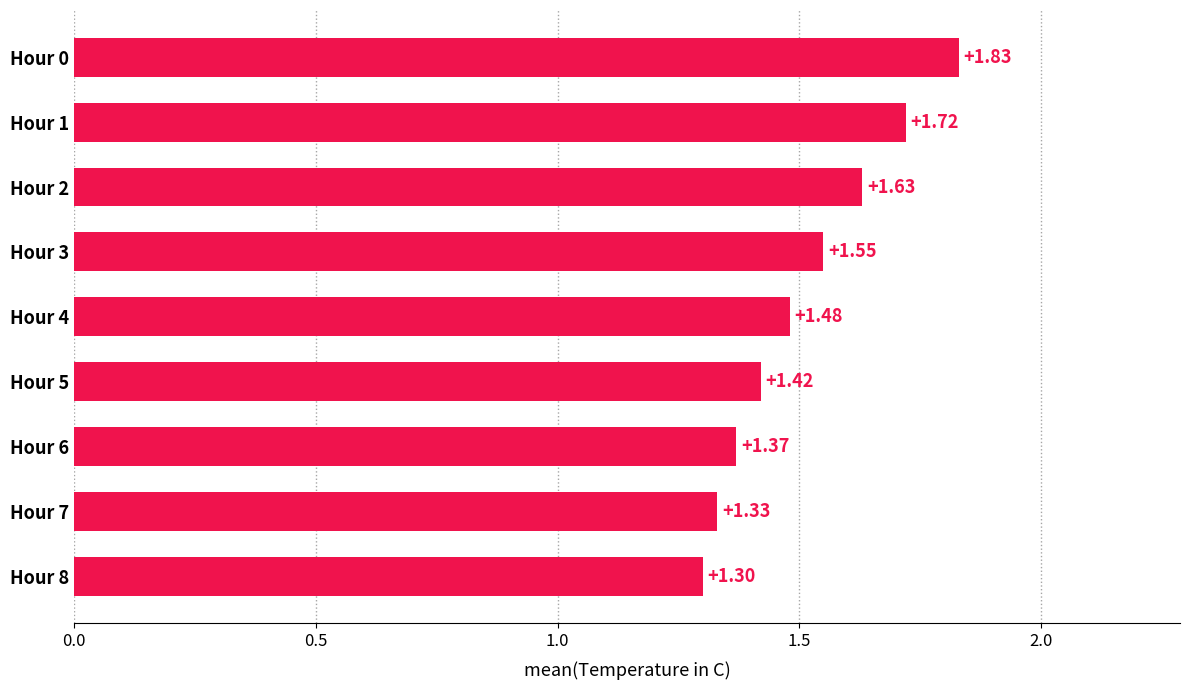

What is the minimum value shown in the chart?

1.3